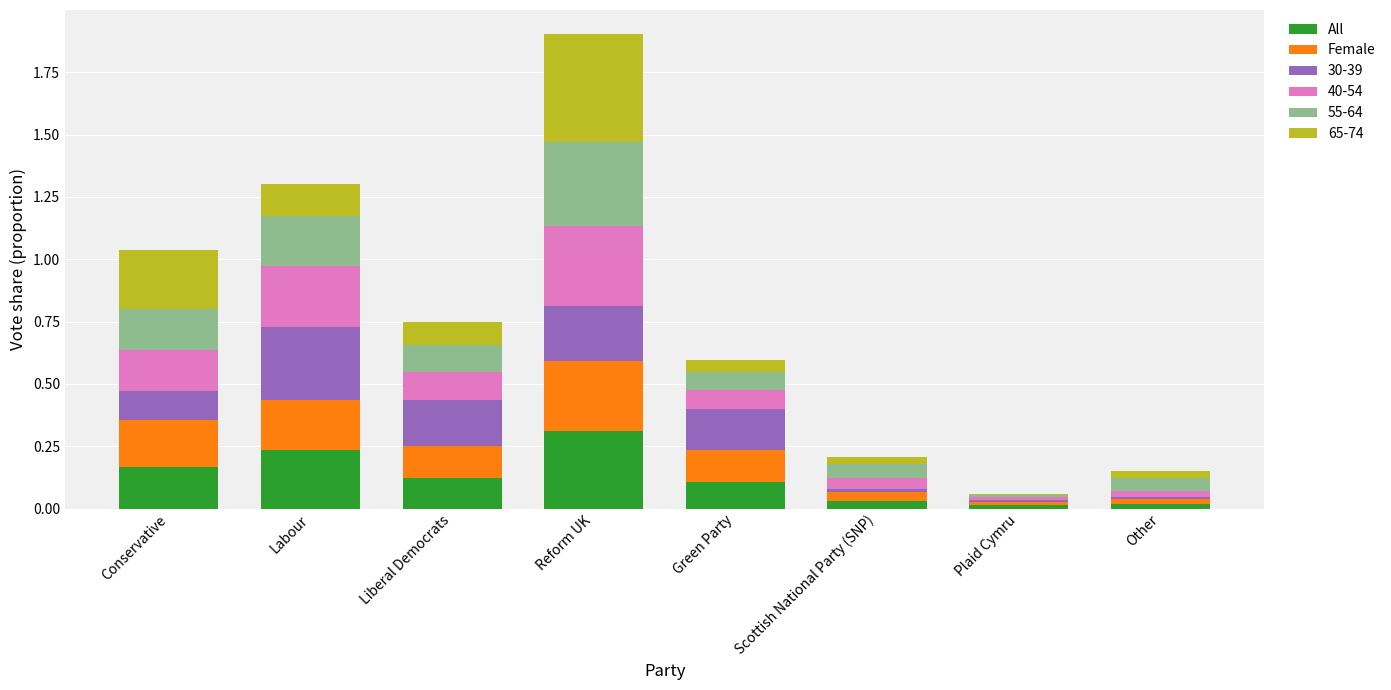

At which category is the sum across all series the highest?

Reform UK